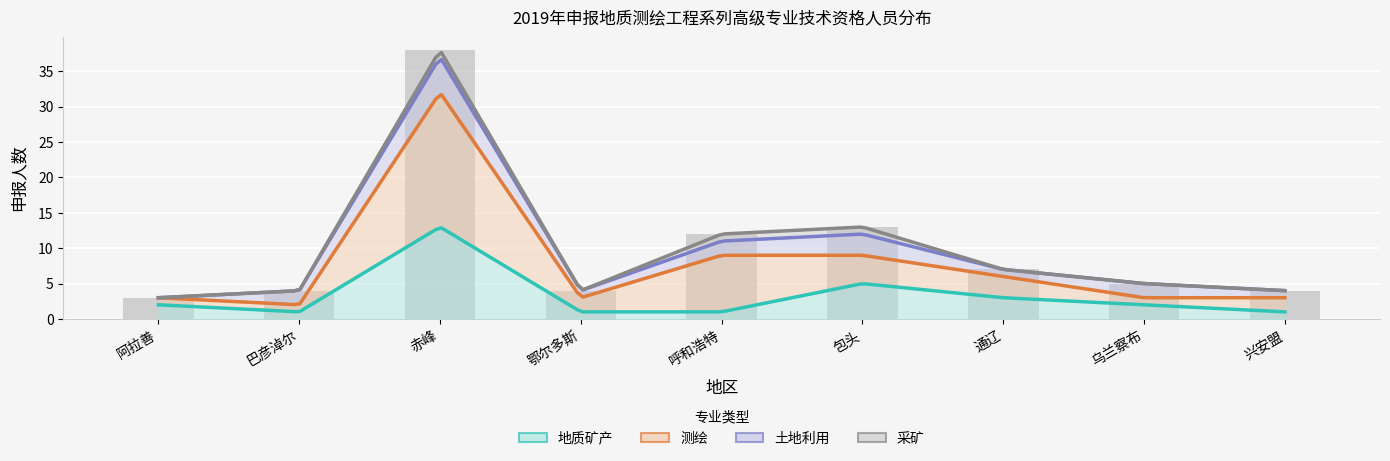

Reading left to right, what are all the values shown in this chart?

地质矿产: 阿拉善=2	巴彦淖尔=1	赤峰=13	鄂尔多斯=1	呼和浩特=1	包头=5	通辽=3	乌兰察布=2	兴安盟=1
测绘: 阿拉善=1	巴彦淖尔=1	赤峰=19	鄂尔多斯=2	呼和浩特=8	包头=4	通辽=3	乌兰察布=1	兴安盟=2
土地利用: 阿拉善=0	巴彦淖尔=2	赤峰=5	鄂尔多斯=1	呼和浩特=2	包头=3	通辽=1	乌兰察布=2	兴安盟=1
采矿: 阿拉善=0	巴彦淖尔=0	赤峰=1	鄂尔多斯=0	呼和浩特=1	包头=1	通辽=0	乌兰察布=0	兴安盟=0